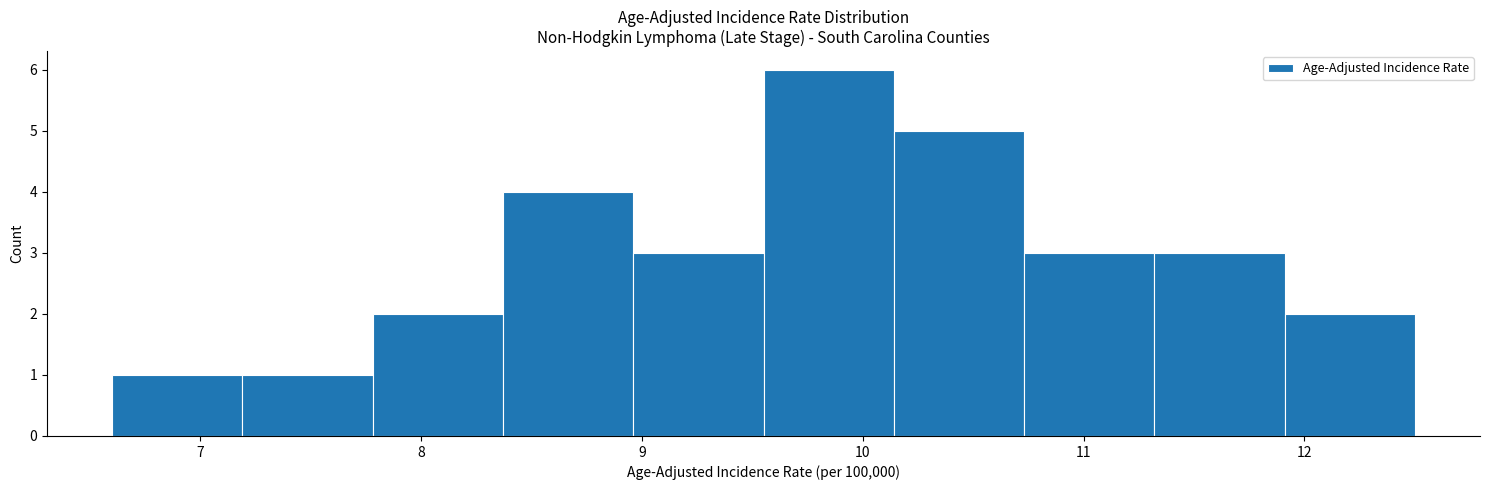

Reading left to right, transcribe this chart: for each bar, give the range it covers on the x-axis and its height. Neither the bar edges nor the heights are printed on the chart, so give them approximately, as read against the axes.

6.60 to 7.19: 1
7.19 to 7.78: 1
7.78 to 8.37: 2
8.37 to 8.96: 4
8.96 to 9.55: 3
9.55 to 10.14: 6
10.14 to 10.73: 5
10.73 to 11.32: 3
11.32 to 11.91: 3
11.91 to 12.50: 2